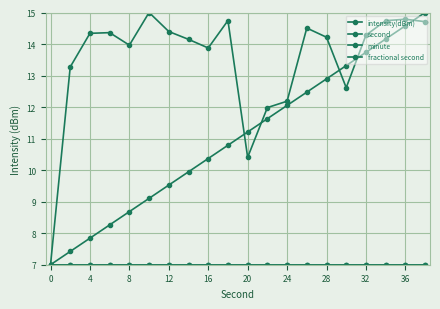

Is this an area chart (filled region under the line)?

No